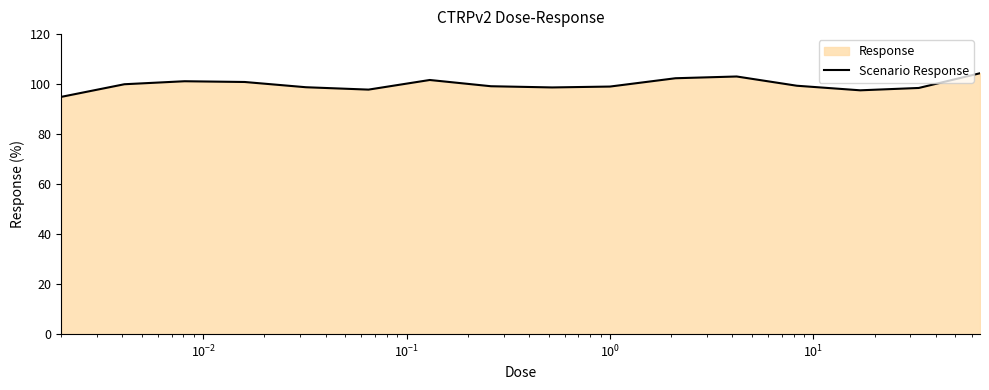

What is the difference between the maximum and minimum values?

9.5